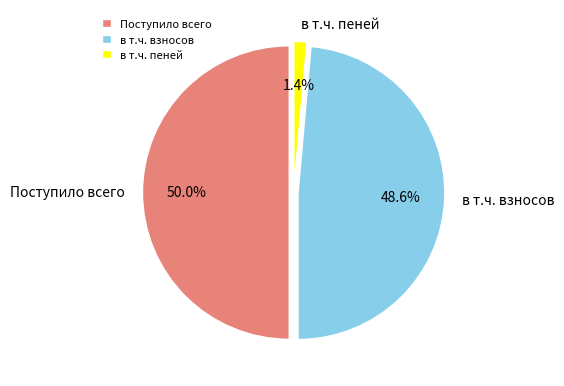

Is в т.ч. взносов the majority of the pie?

No